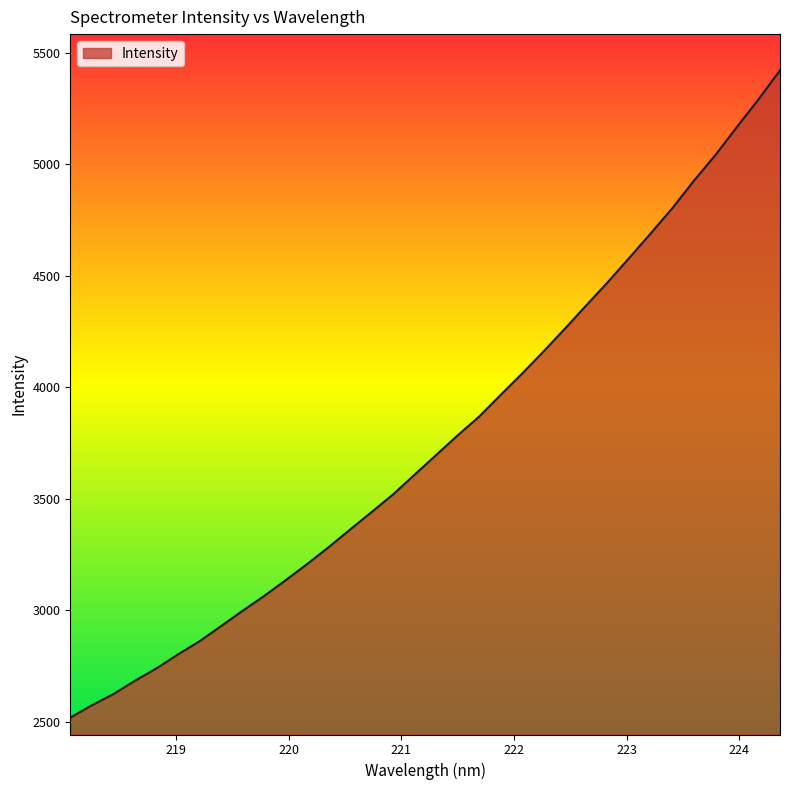

What is the greatest value displayed?

5419.8